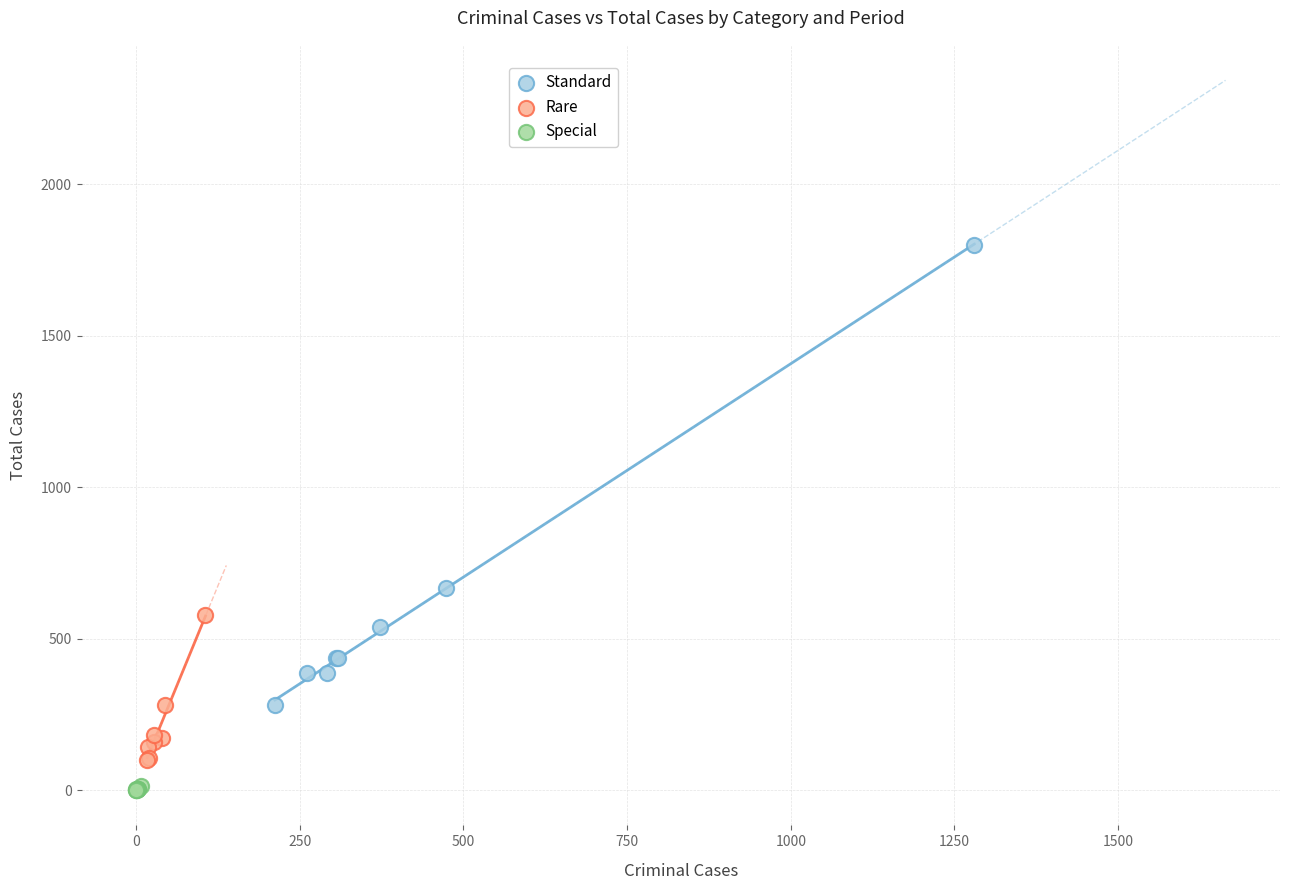

Which series reaches the maximum Y coordinate?

Standard